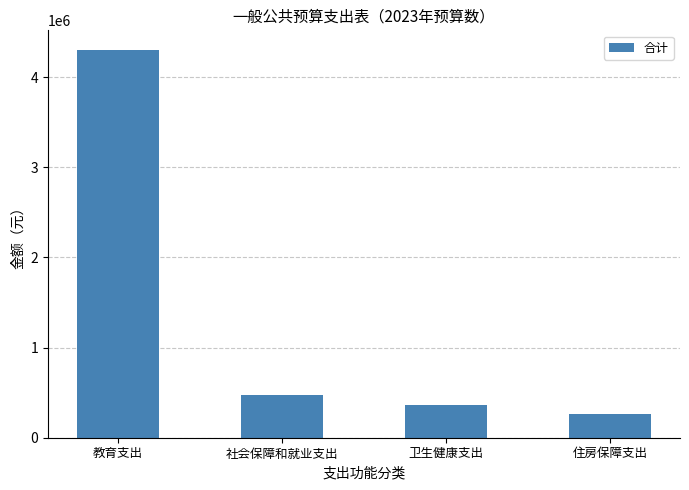

How many data points are less than 477069?

2